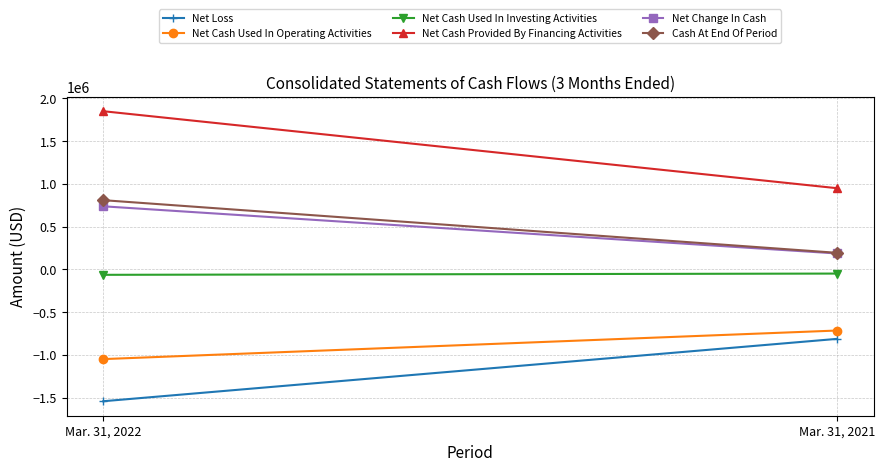

List the labels in order of Net Cash Used In Investing Activities value, smallest first.

Mar. 31, 2022, Mar. 31, 2021